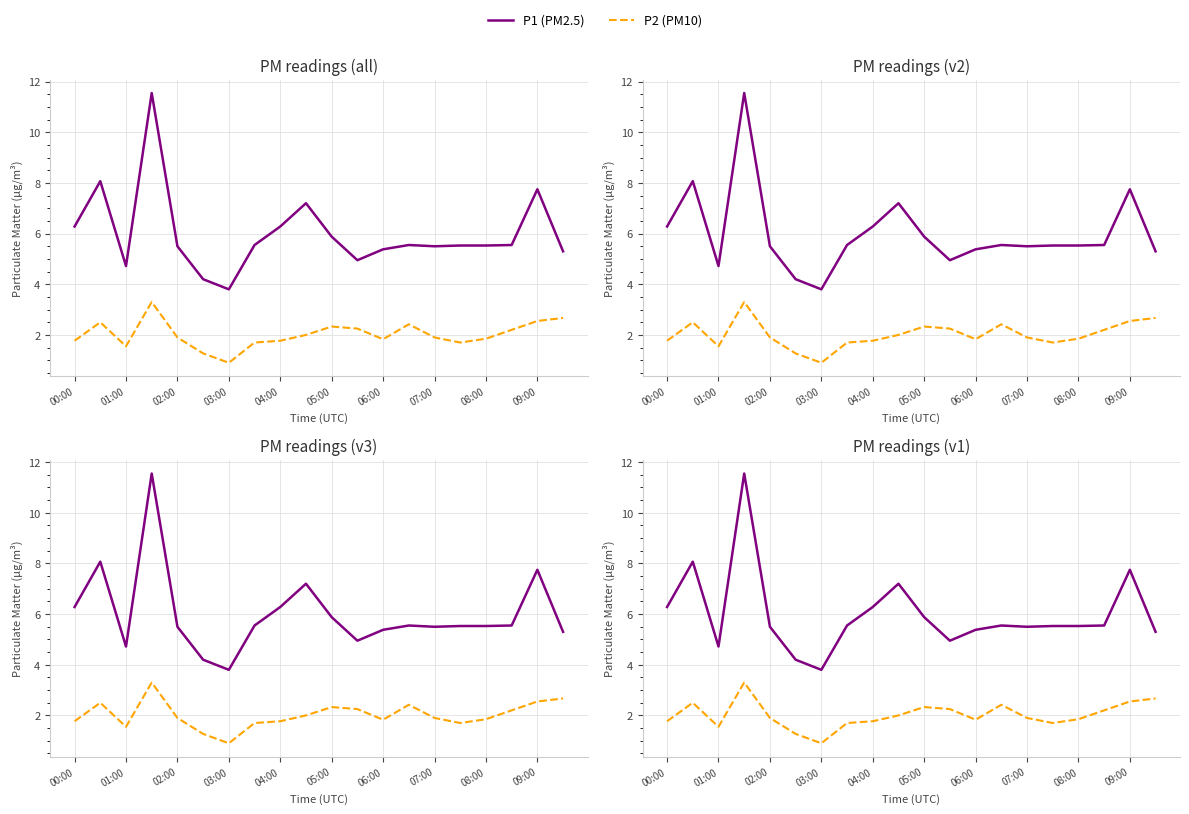

Which series has the widest spread of values?

P1 (PM2.5)